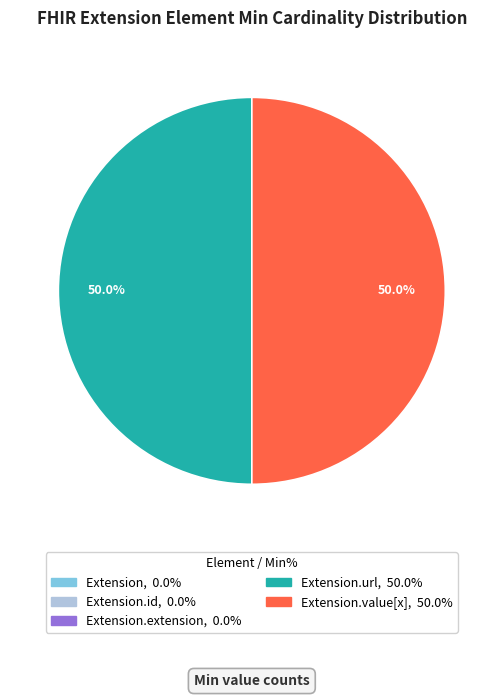

Which slice is the largest?

Extension.url